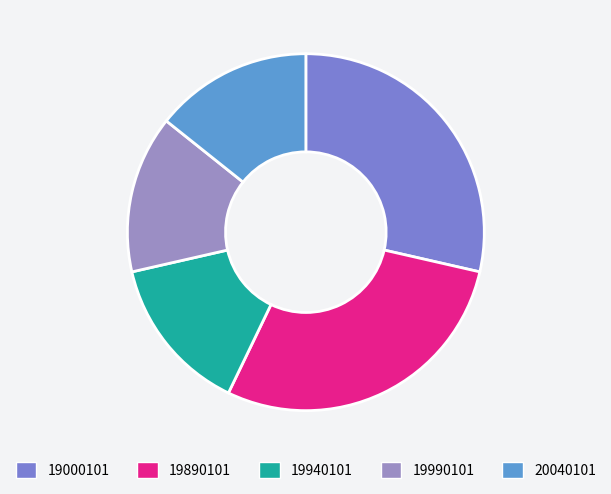

How many slices are in this pie chart?

5